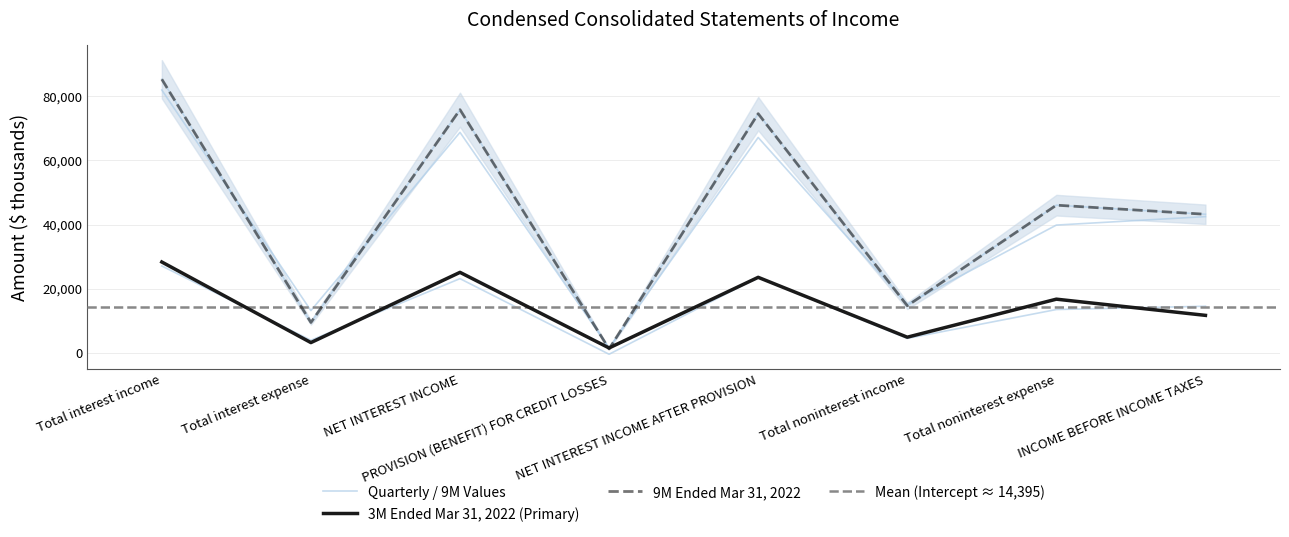

What is the label of the 8th point from the right?

Total interest income